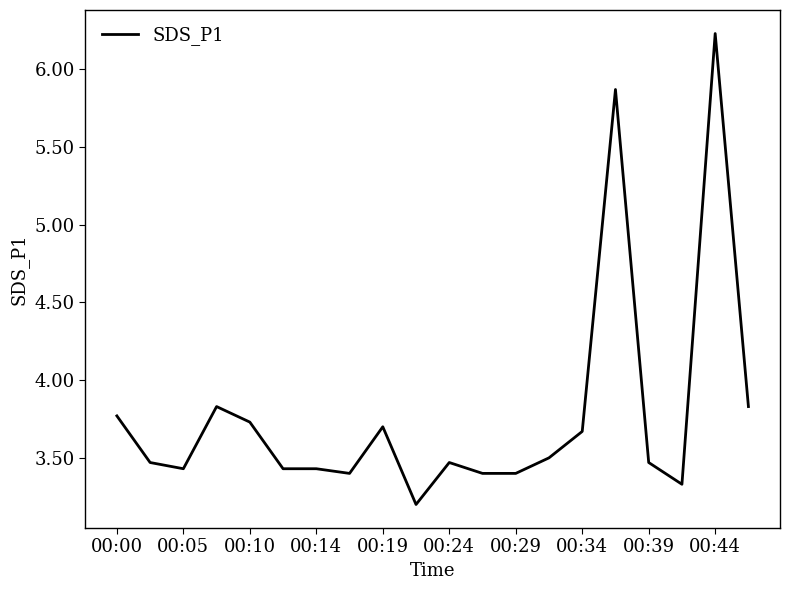

True or false: the data has more than 1 interior local peaks.

True